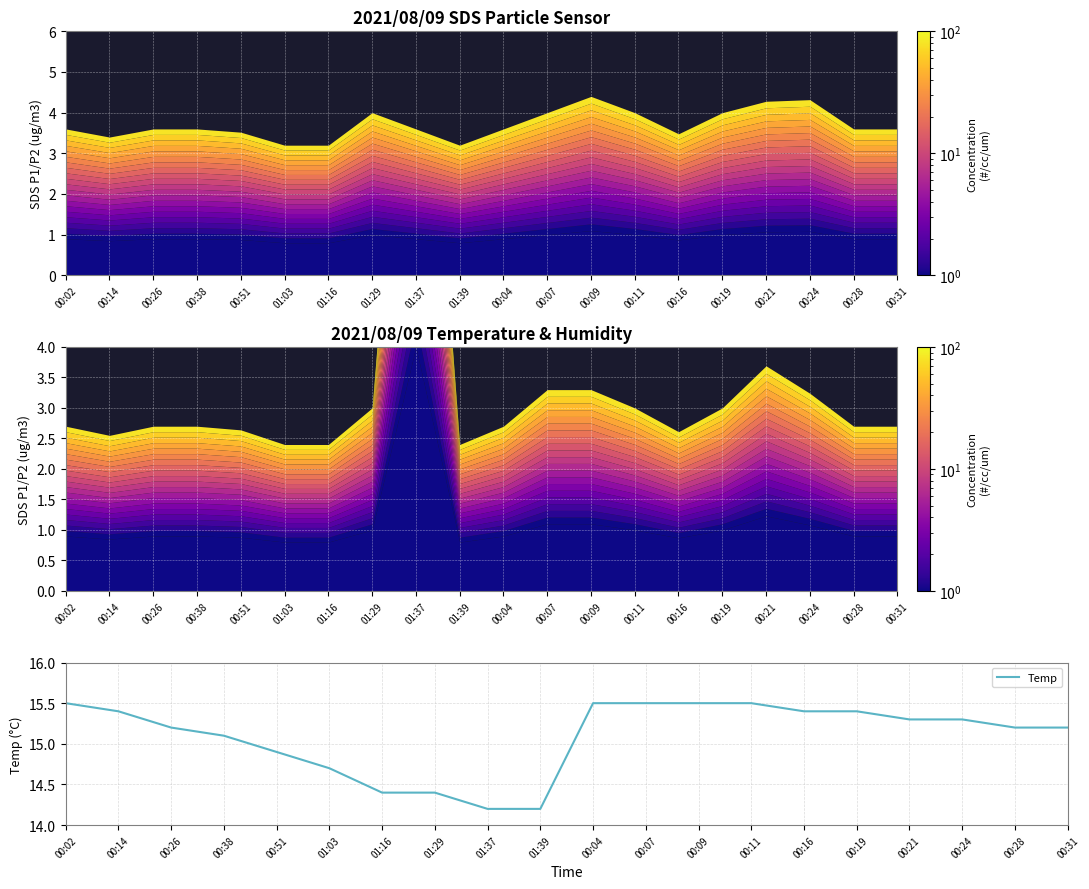

What is the difference between the values at 00:16 and 00:51?

0.5